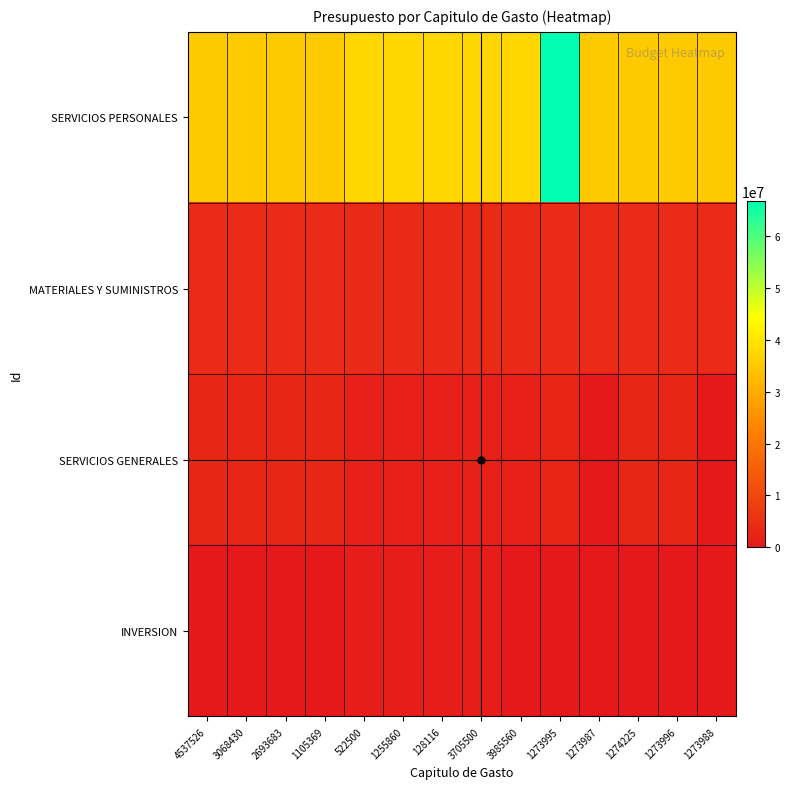

At 1105369, list the series in order from smallest to largest.

INVERSION, SERVICIOS GENERALES, MATERIALES Y SUMINISTROS, SERVICIOS PERSONALES